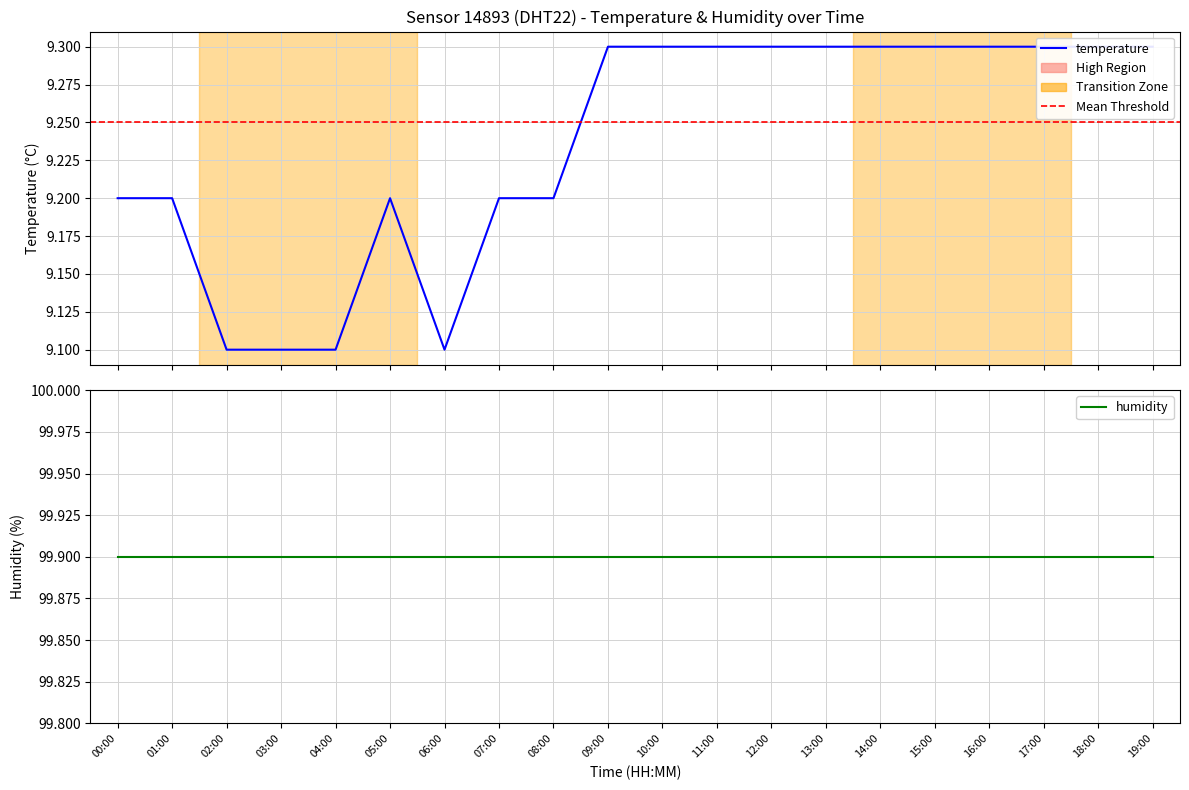

What is the label of the 18th point from the left?

17:00